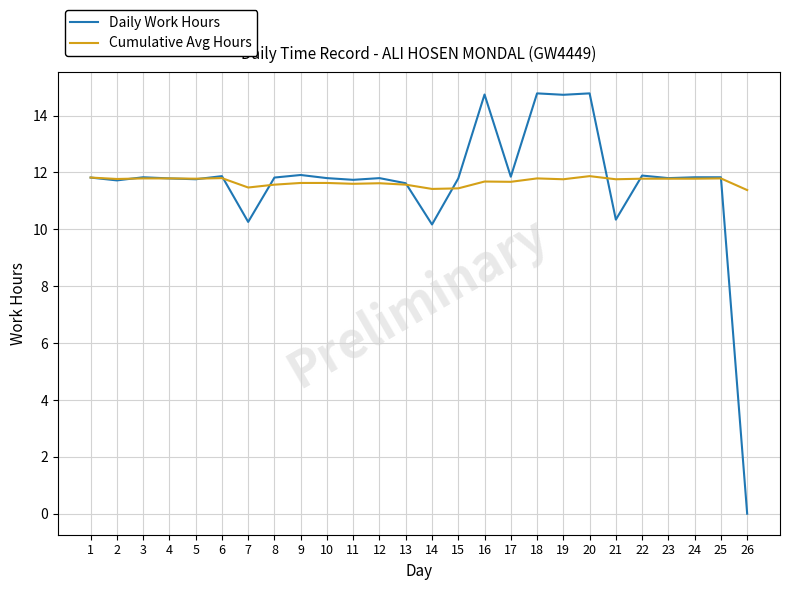

List the series in order of their peak value, lowest first.

Cumulative Avg Hours, Daily Work Hours